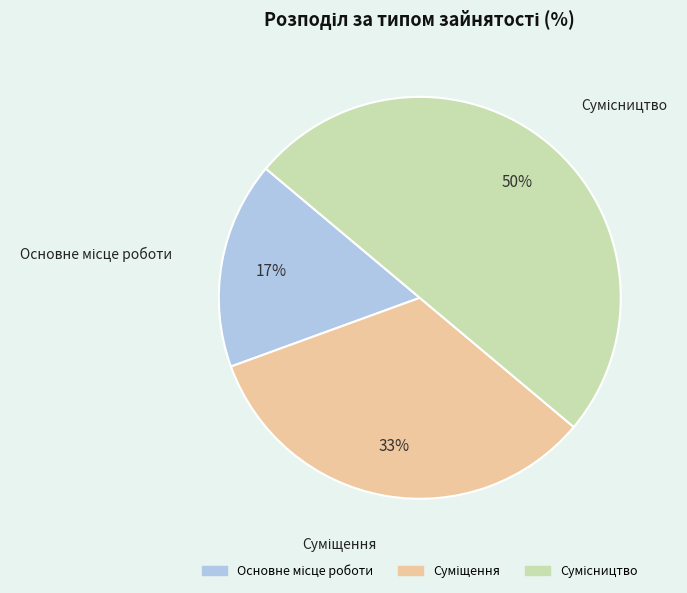

To the nearest percent, what is the difference between the largest and smallest slice percentages?

33%